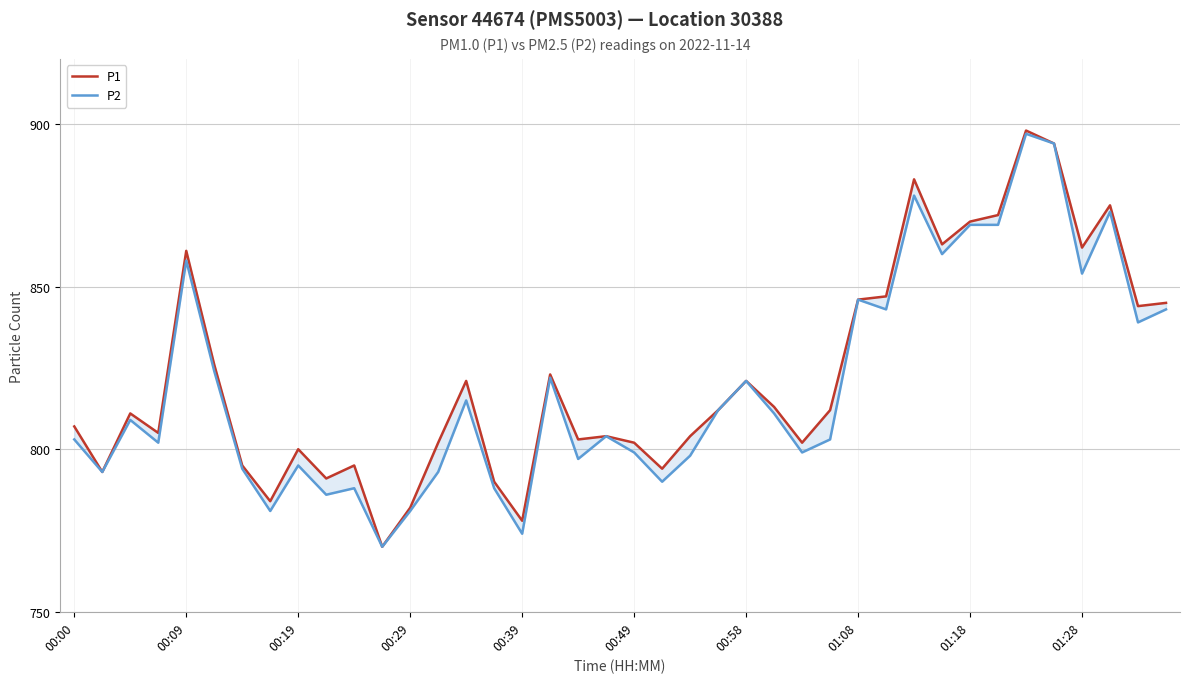

List the series in order of their overall mean, highest first.

P1, P2